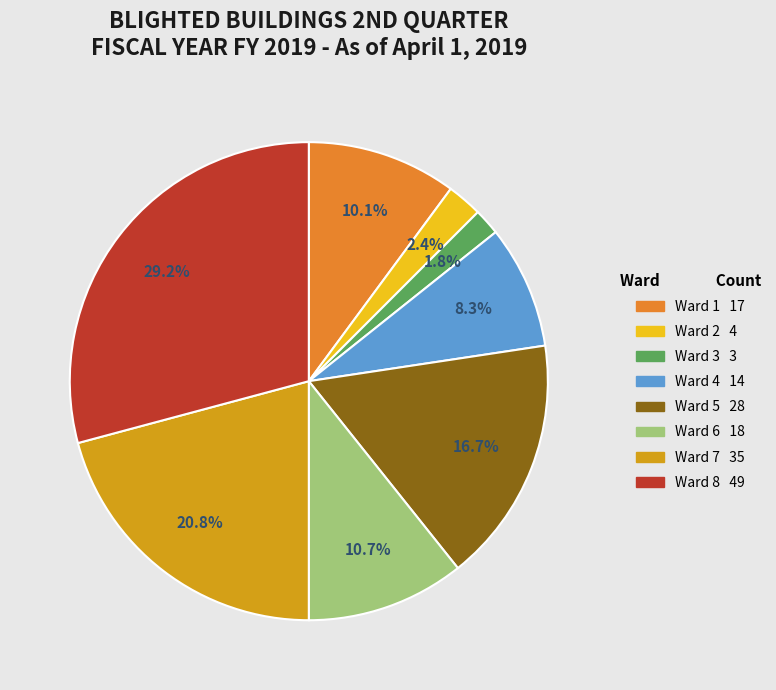

To the nearest percent, what percentage of the pie is Ward 4?

8%